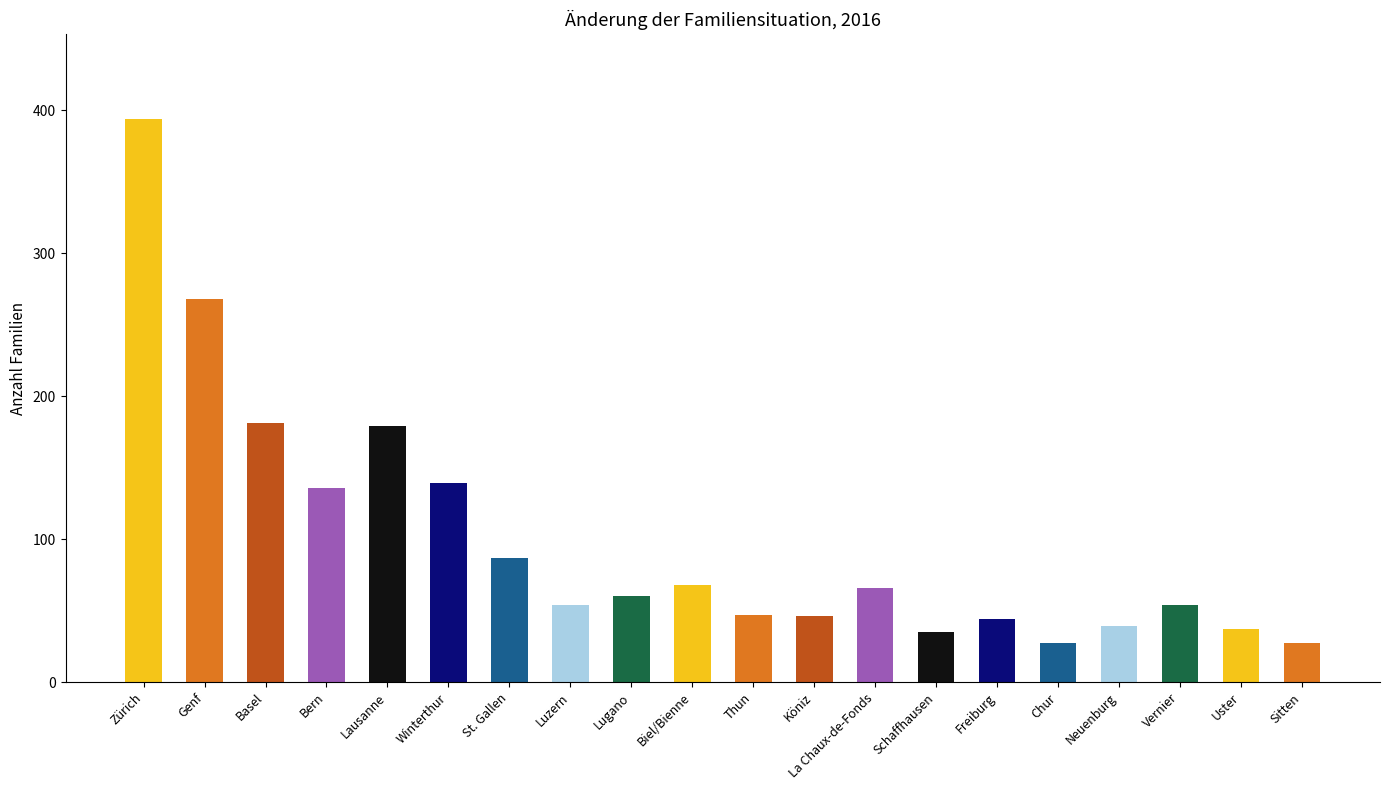

At which category does the chart reach its peak across all series?

Zürich